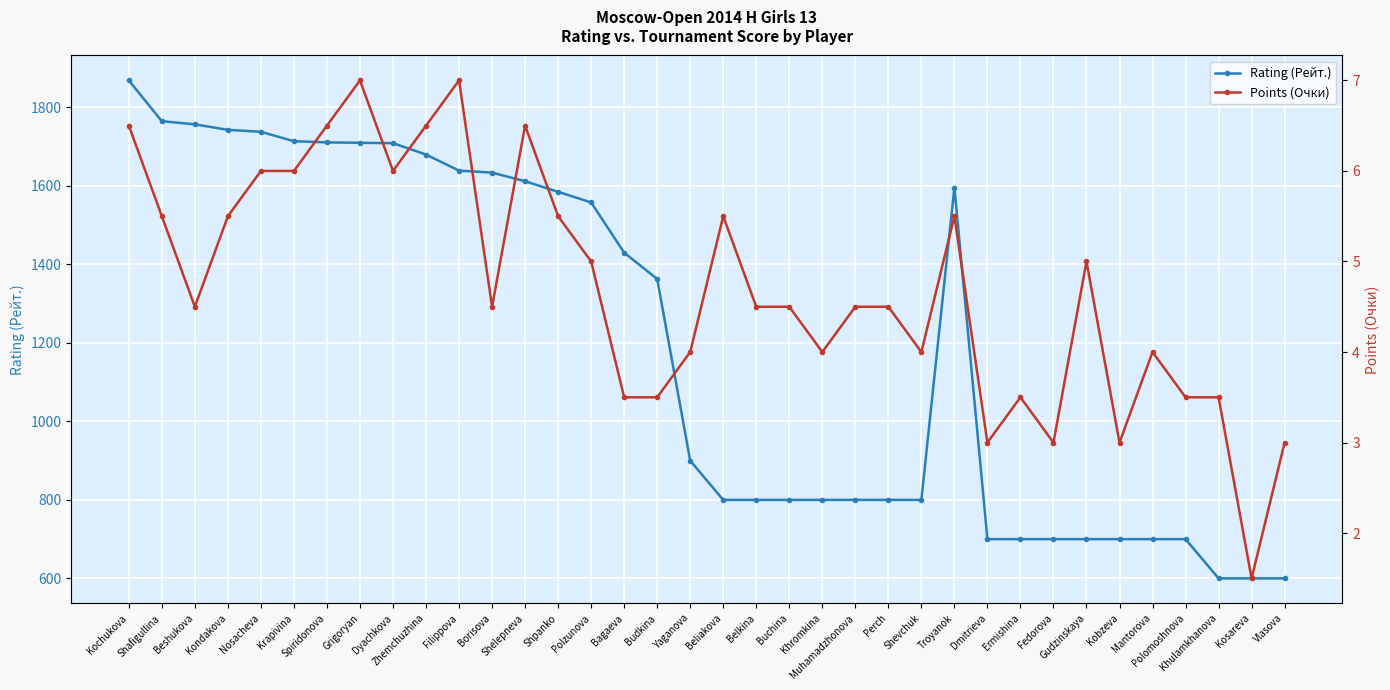

What position from the left is Nosacheva?

5